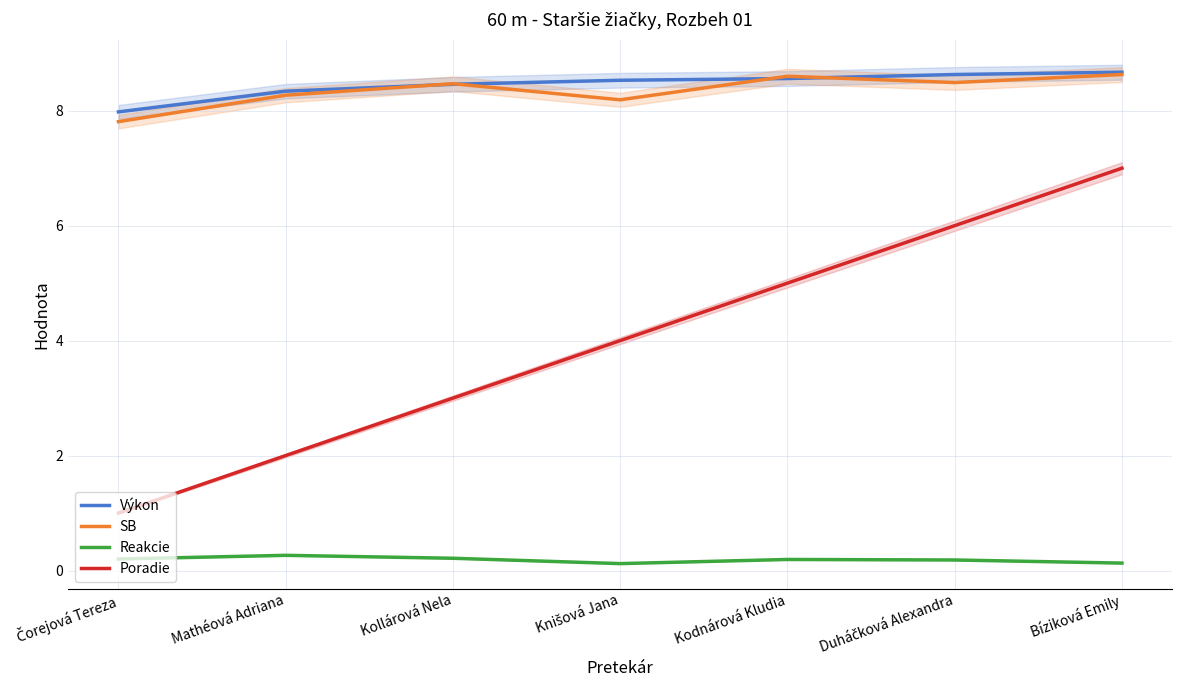

Reading left to right, list all the values displayed in this chart.

Výkon: 8.0	8.3	8.5	8.5	8.6	8.6	8.7
SB: 7.8	8.3	8.5	8.2	8.6	8.5	8.6
Reakcie: 0.2	0.3	0.2	0.1	0.2	0.2	0.1
Poradie: 1.0	2.0	3.0	4.0	5.0	6.0	7.0